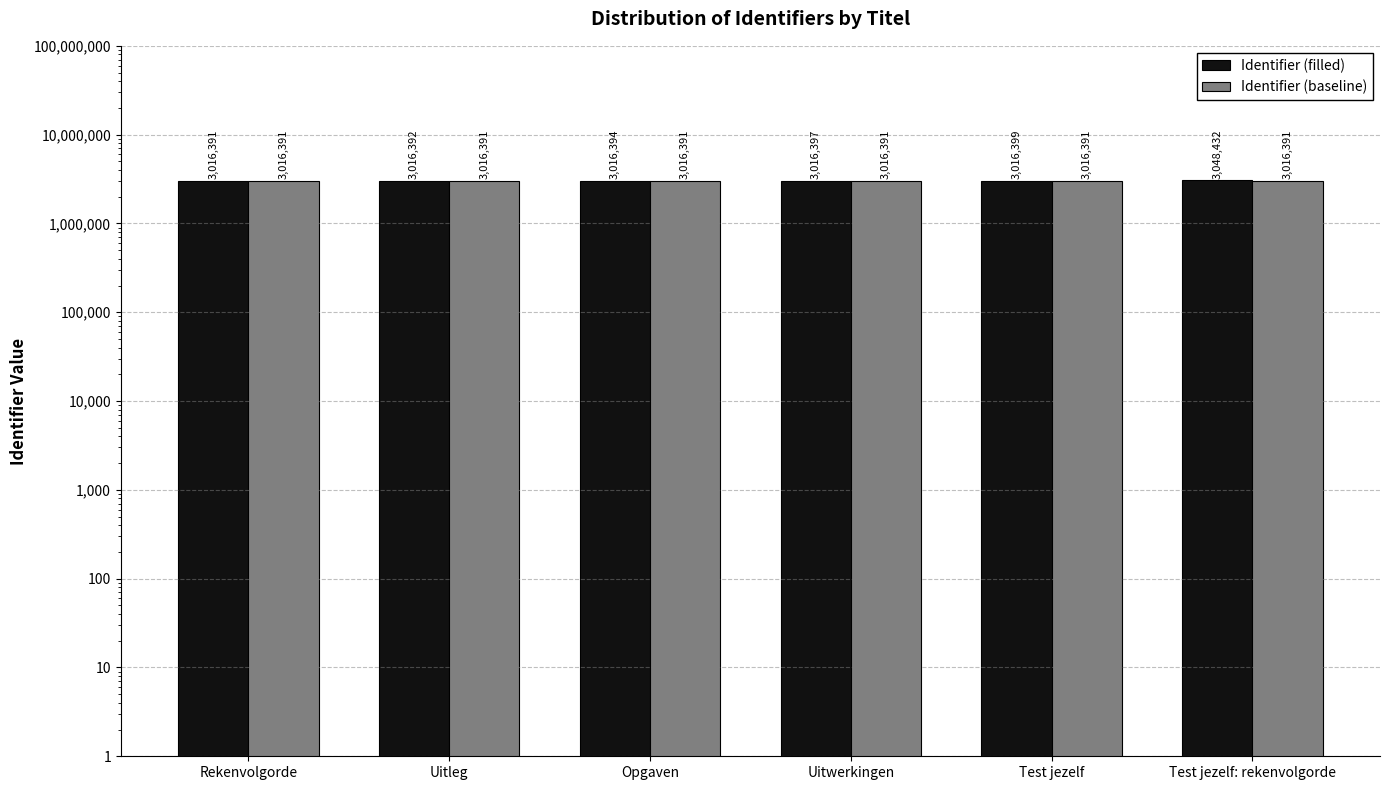

Rank the series by their average value, from lowest to highest.

Identifier (baseline), Identifier (filled)